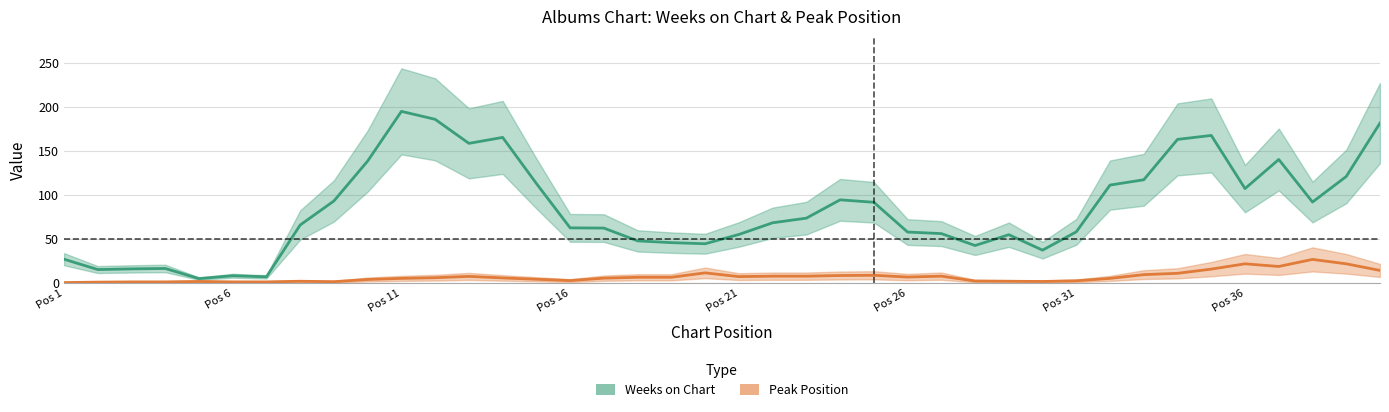

How many values in the Weeks on Chart series exceed 68?

20